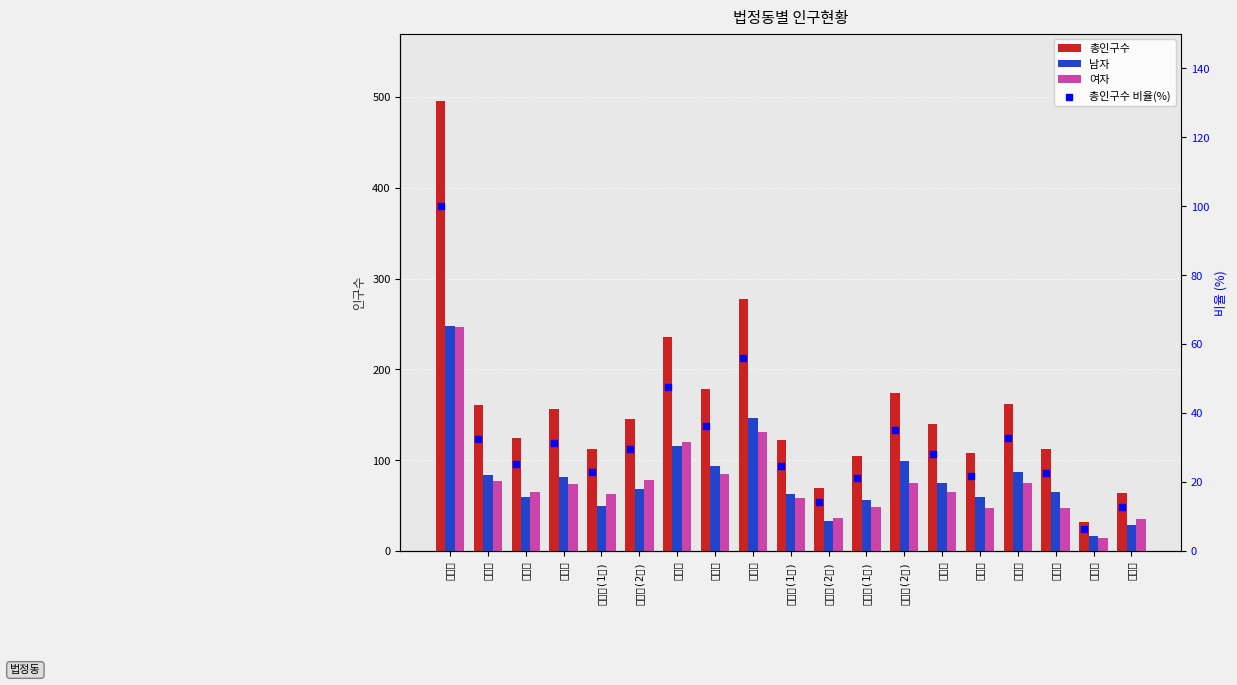

Which series has the largest Y range (max minus min)?

총인구수